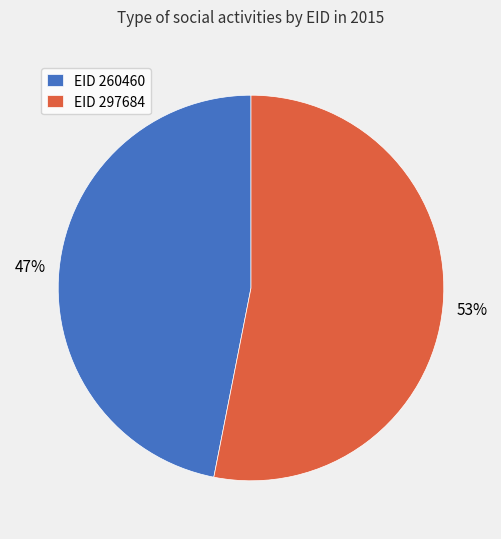

Is there a majority slice in this chart?

Yes